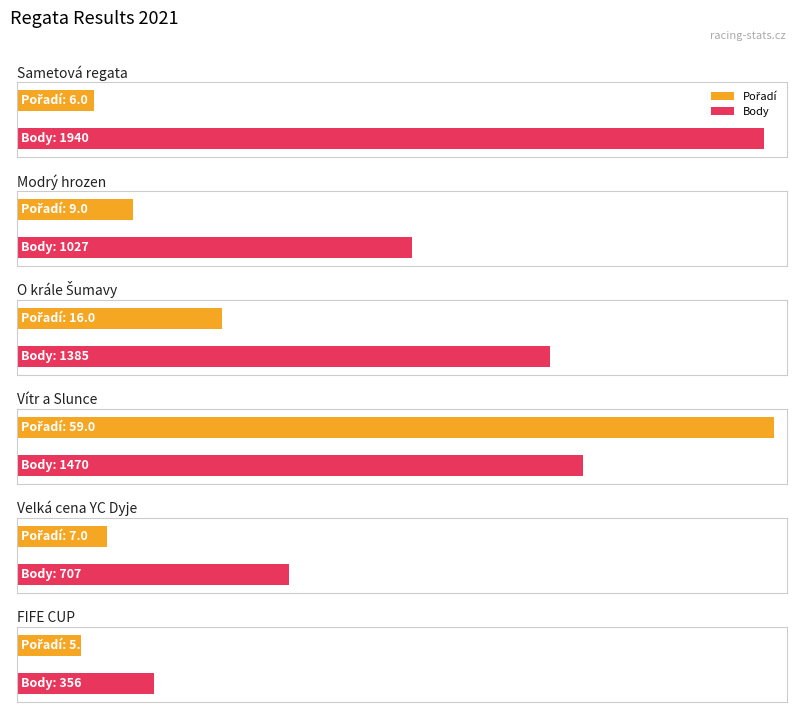

How many data points does each series have?

6